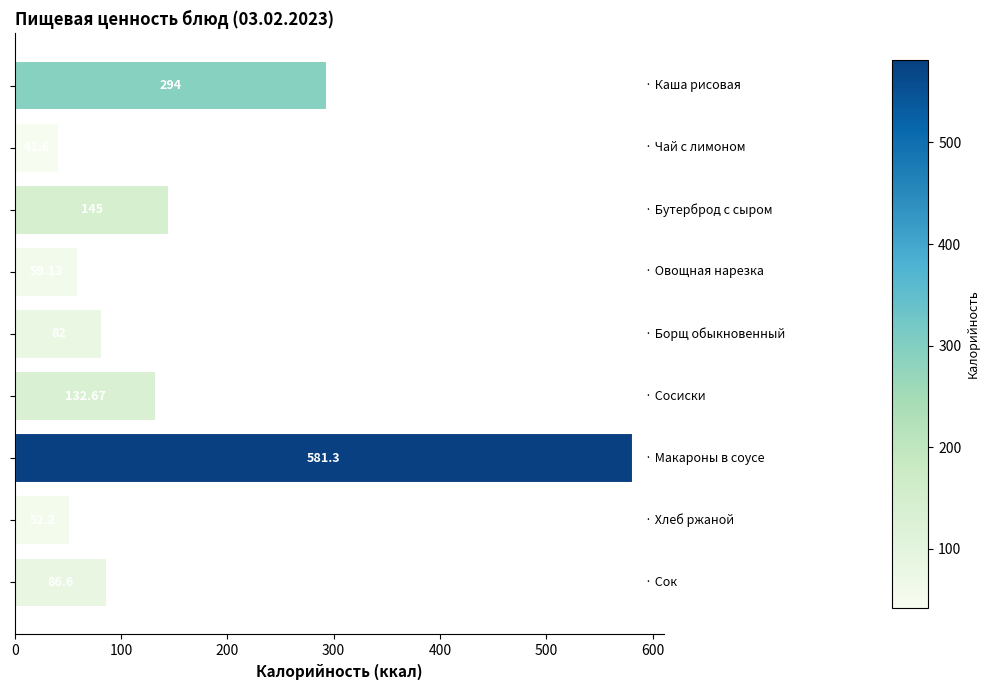

What is the sum of all values?

1474.5